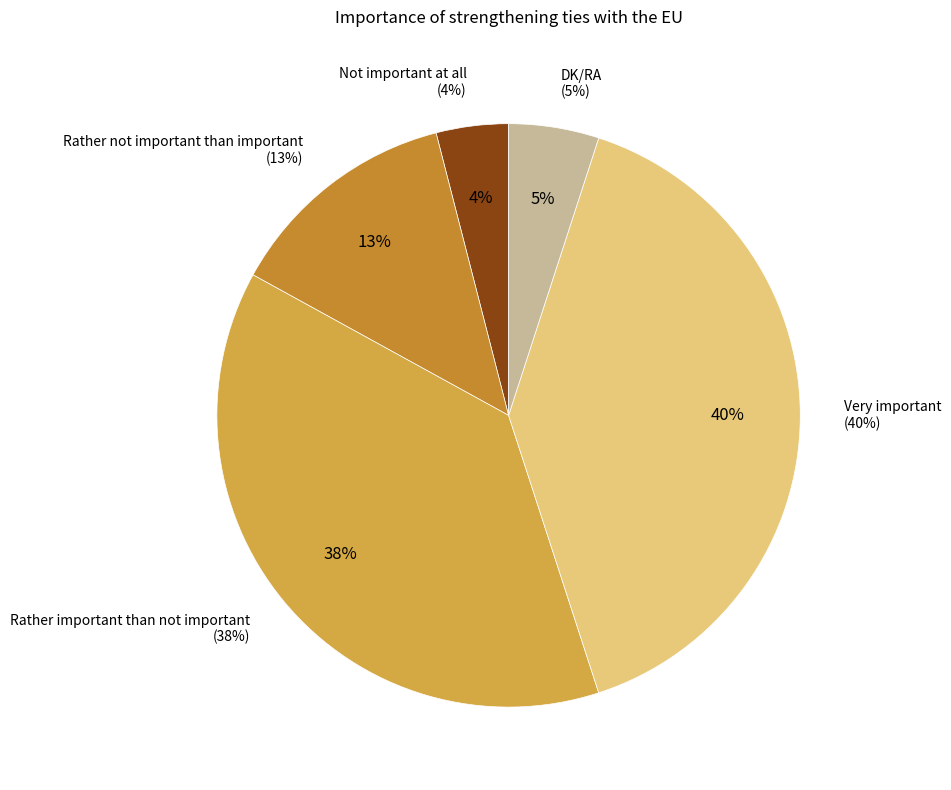

How many slices are in this pie chart?

5